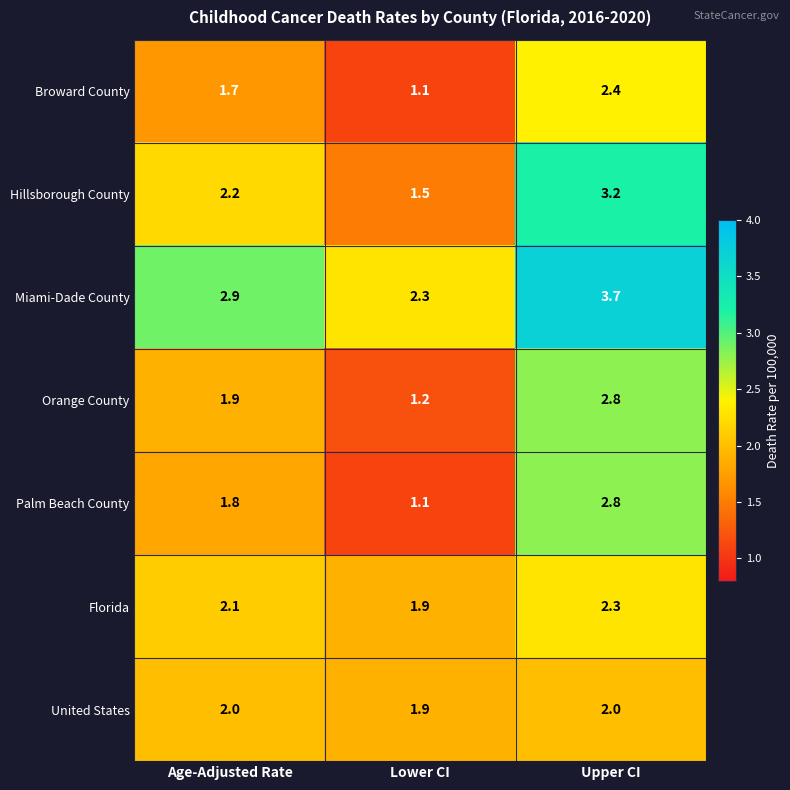

Reading left to right, what are all the values shown in this chart?

Broward County: Age-Adjusted Rate=1.7	Lower CI=1.1	Upper CI=2.4
Hillsborough County: Age-Adjusted Rate=2.2	Lower CI=1.5	Upper CI=3.2
Miami-Dade County: Age-Adjusted Rate=2.9	Lower CI=2.3	Upper CI=3.7
Orange County: Age-Adjusted Rate=1.9	Lower CI=1.2	Upper CI=2.8
Palm Beach County: Age-Adjusted Rate=1.8	Lower CI=1.1	Upper CI=2.8
Florida: Age-Adjusted Rate=2.1	Lower CI=1.9	Upper CI=2.3
United States: Age-Adjusted Rate=2.0	Lower CI=1.9	Upper CI=2.0